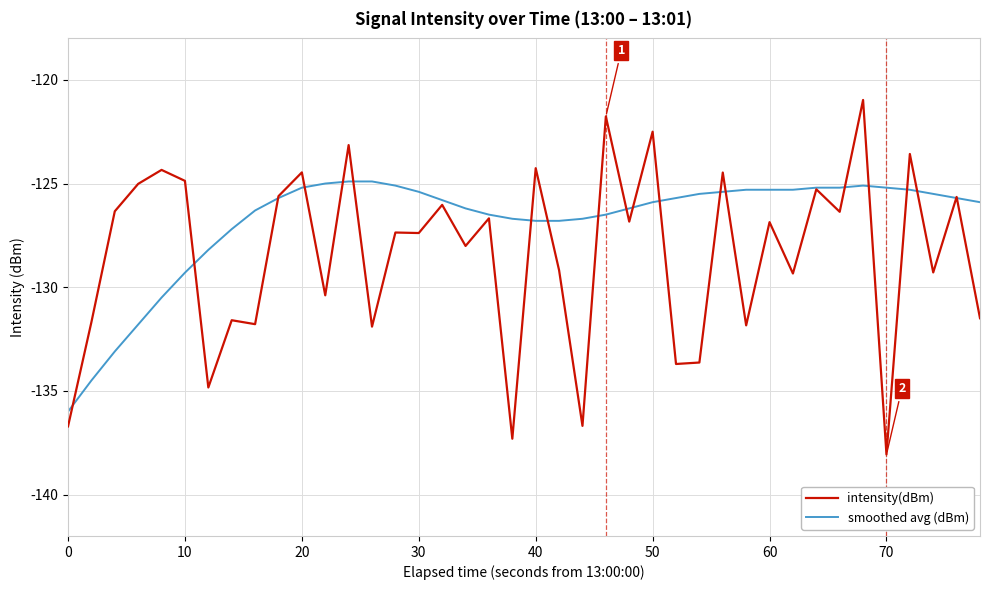

After their last crossing, which series has the higher values: smoothed avg (dBm) or intensity(dBm)?

smoothed avg (dBm)